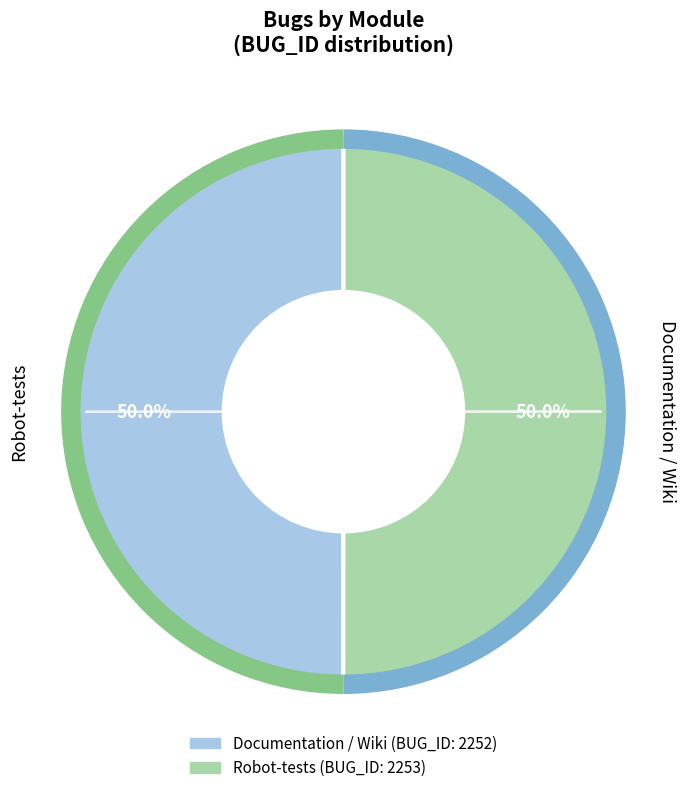

What percentage do Robot-tests and Documentation / Wiki together represent?

100.0%